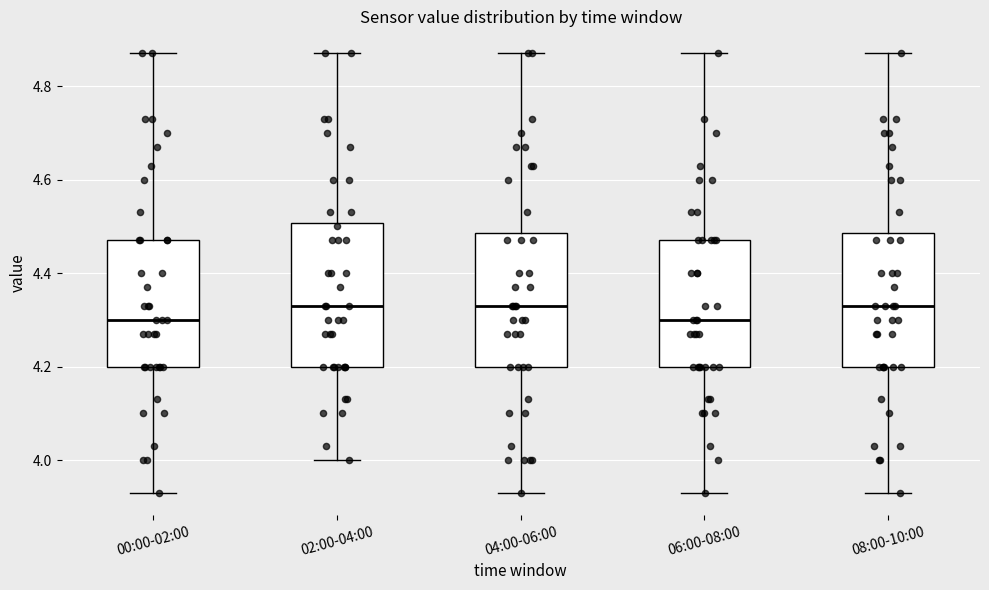

Reading left to right, read every box against the y-axis: the position of its median line, the range the box covers, and the ends of its whiskers. The values are not printed on the chart, so give them approximately, as read against the axis.

00:00-02:00: median 4.30, box 4.20 to 4.48, whiskers 3.94 to 4.88
02:00-04:00: median 4.34, box 4.20 to 4.50, whiskers 4.00 to 4.88
04:00-06:00: median 4.34, box 4.20 to 4.48, whiskers 3.94 to 4.88
06:00-08:00: median 4.30, box 4.20 to 4.48, whiskers 3.94 to 4.88
08:00-10:00: median 4.34, box 4.20 to 4.48, whiskers 3.94 to 4.88